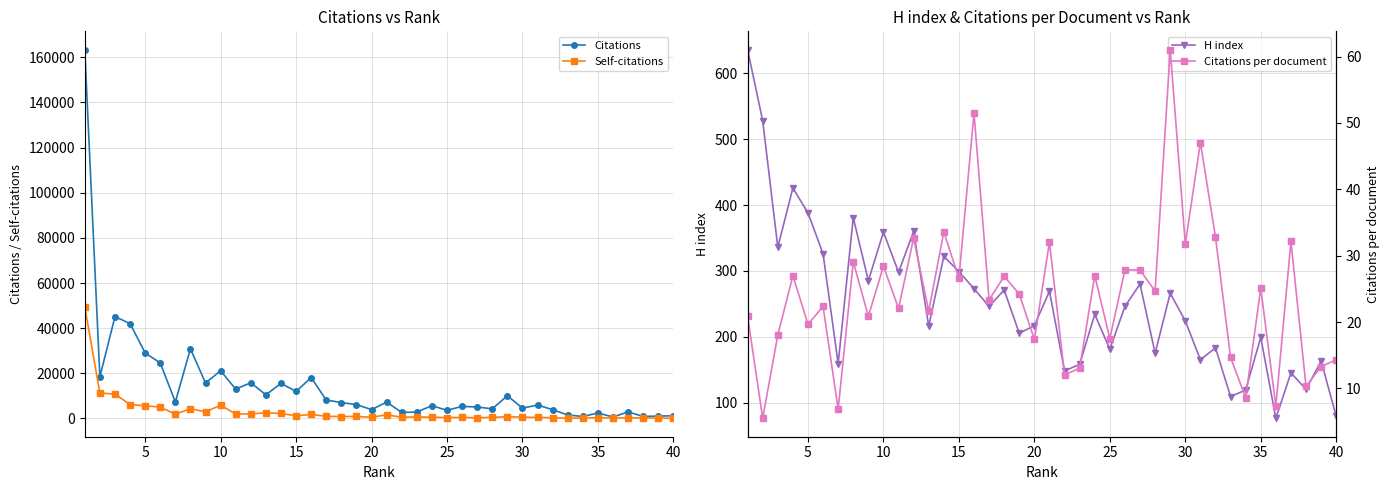

Which series has the widest spread of values?

Citations